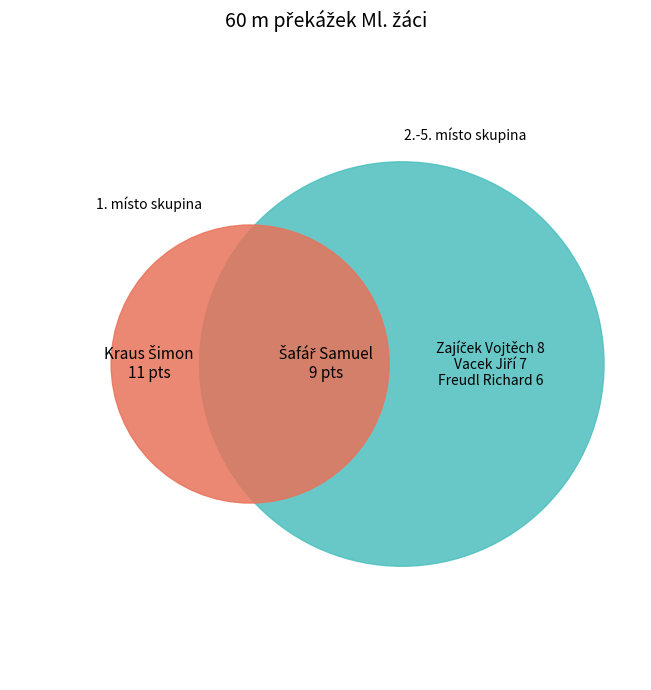

Which slice is the largest?

Kraus Šimon